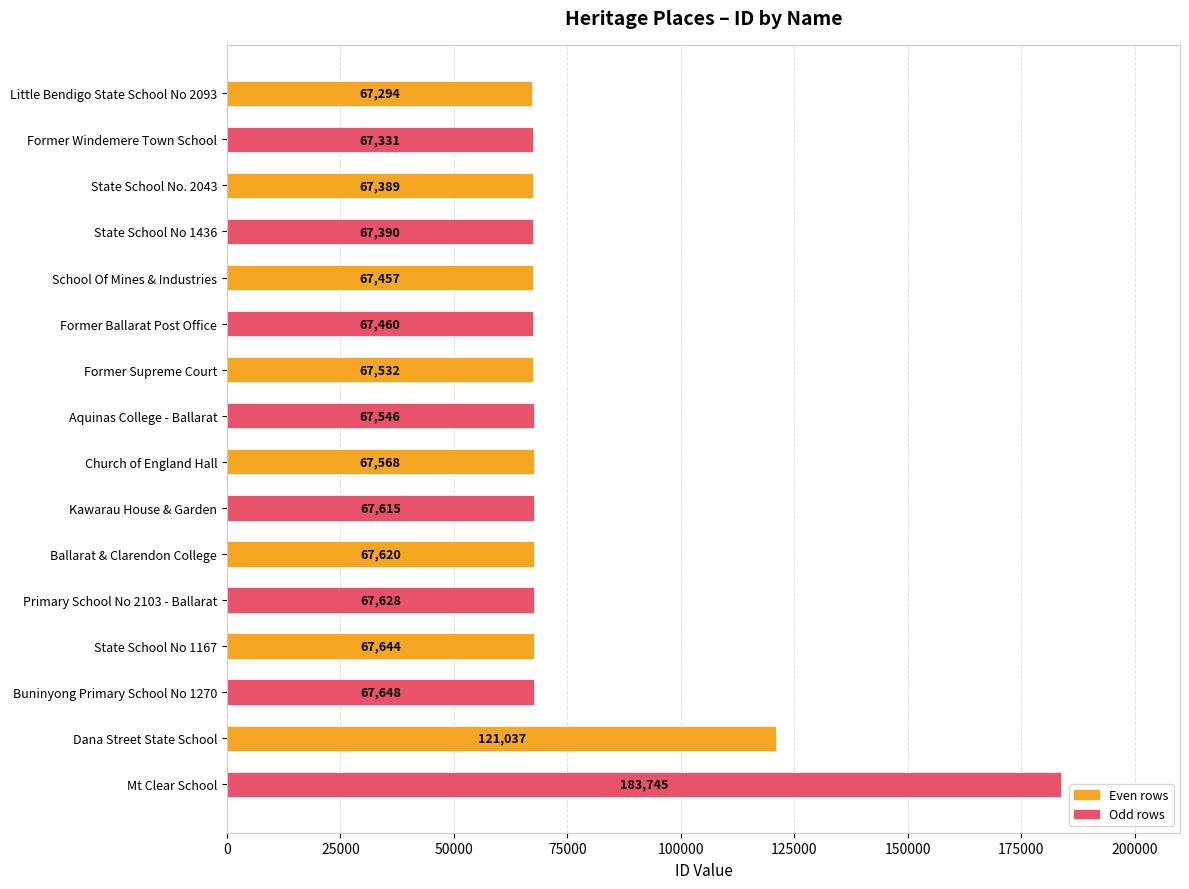

Which has a higher value, Primary School No 2103 - Ballarat or Church of England Hall?

Primary School No 2103 - Ballarat